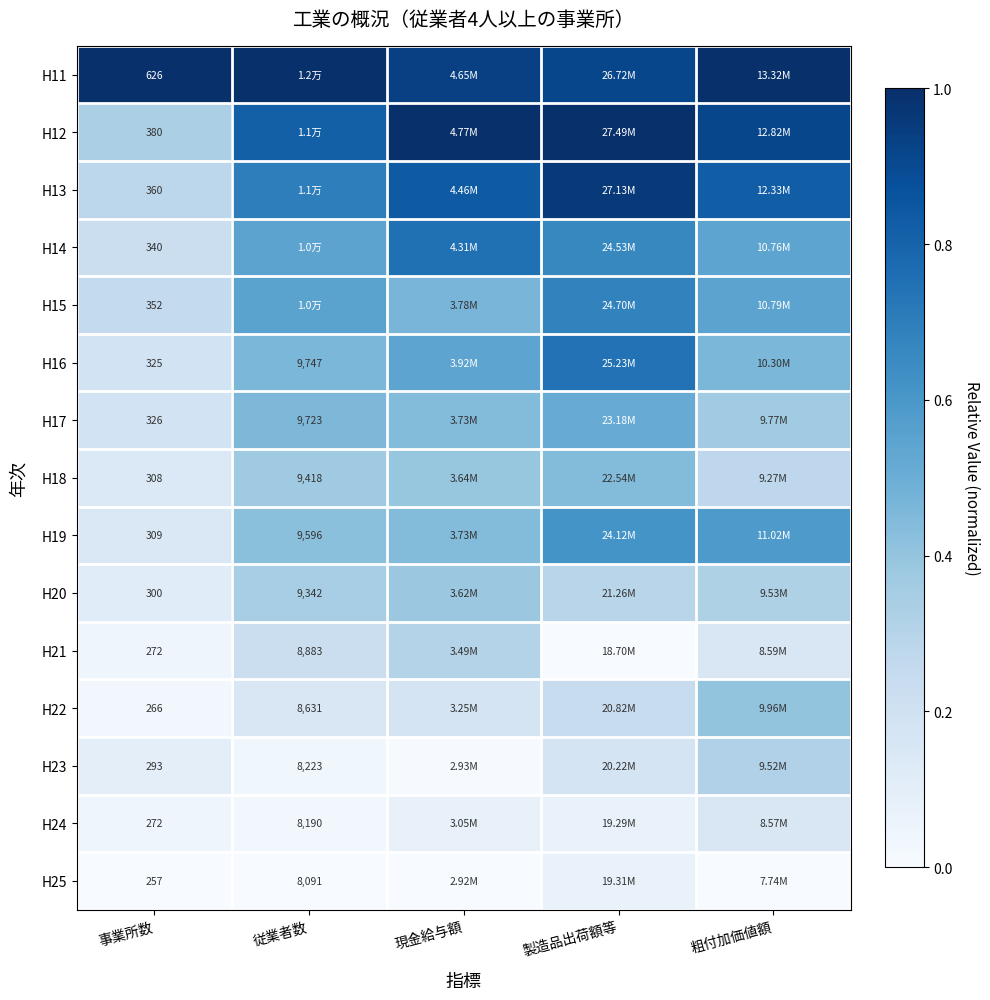

True or false: H24 has a value of 0.1 at 現金給与額.

True